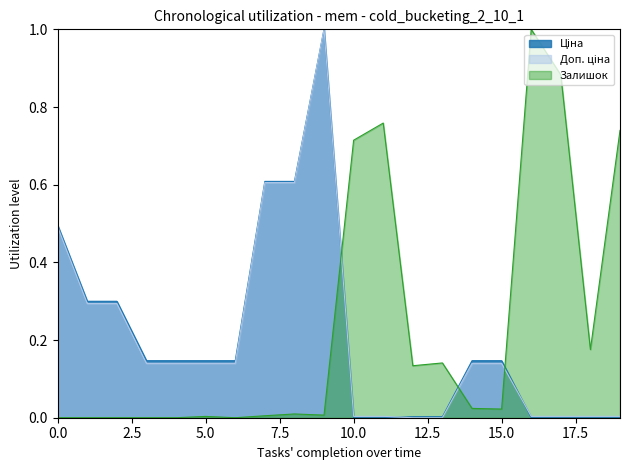

True or false: Залишок and Ціна intersect in this chart.

True